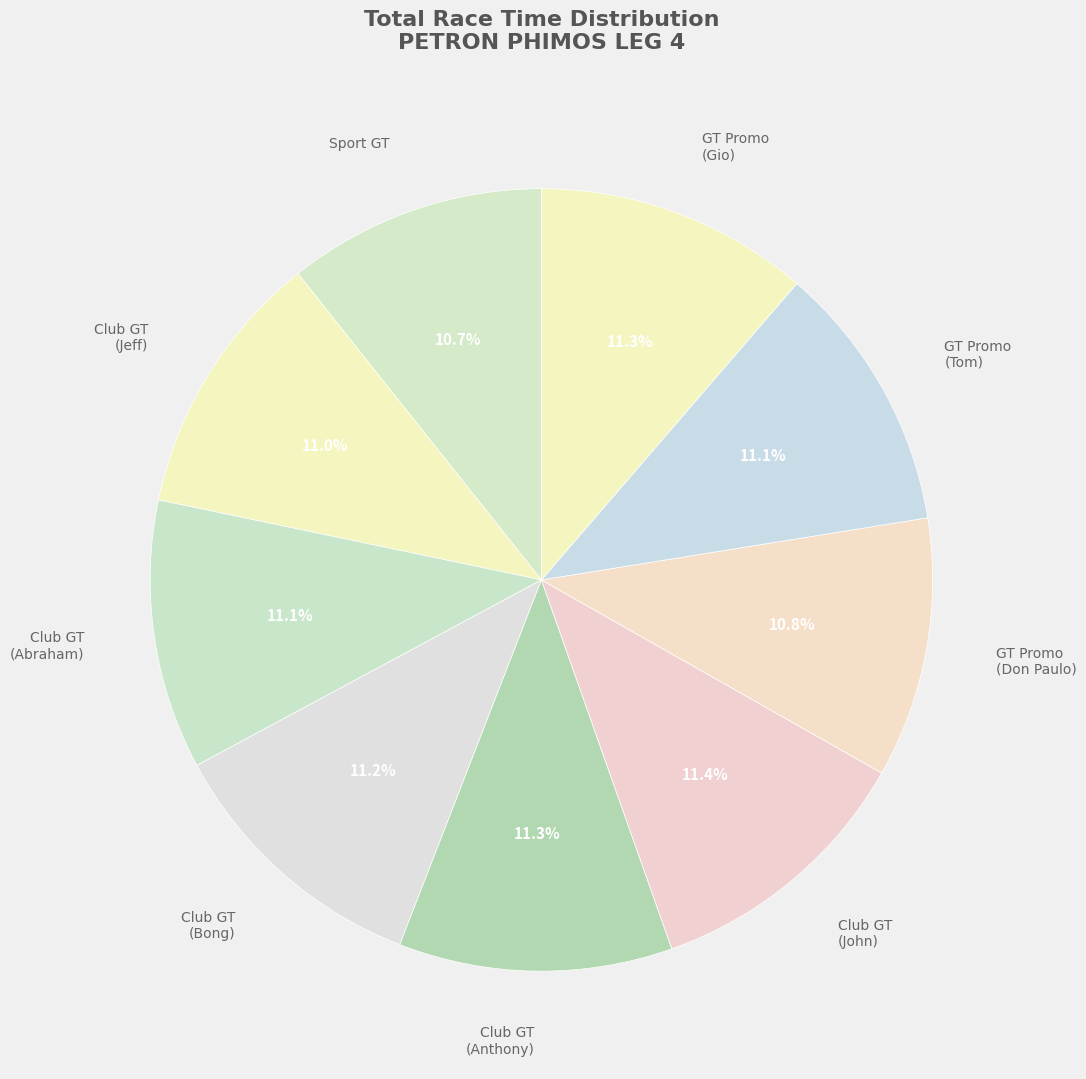

Is there any slice that represents more than half of the pie?

No